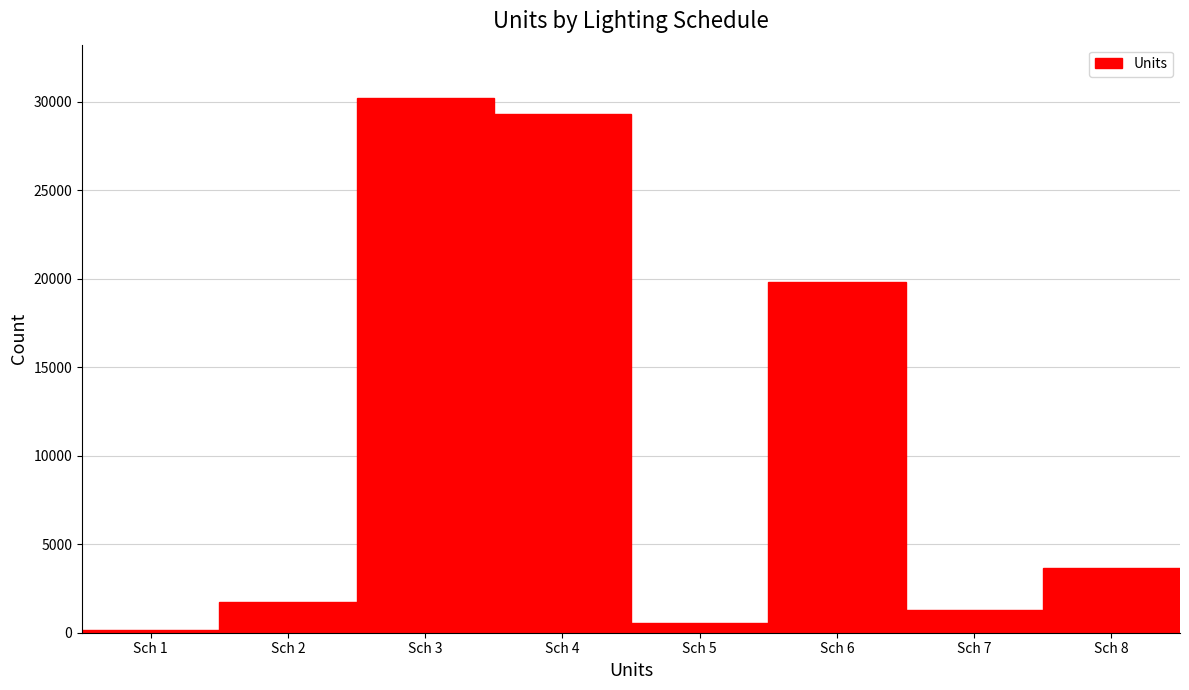

Reading left to right, extract all data points from this chart.

Sch 1=144	Sch 2=1755	Sch 3=30201	Sch 4=29281	Sch 5=528	Sch 6=19837	Sch 7=1310	Sch 8=3662